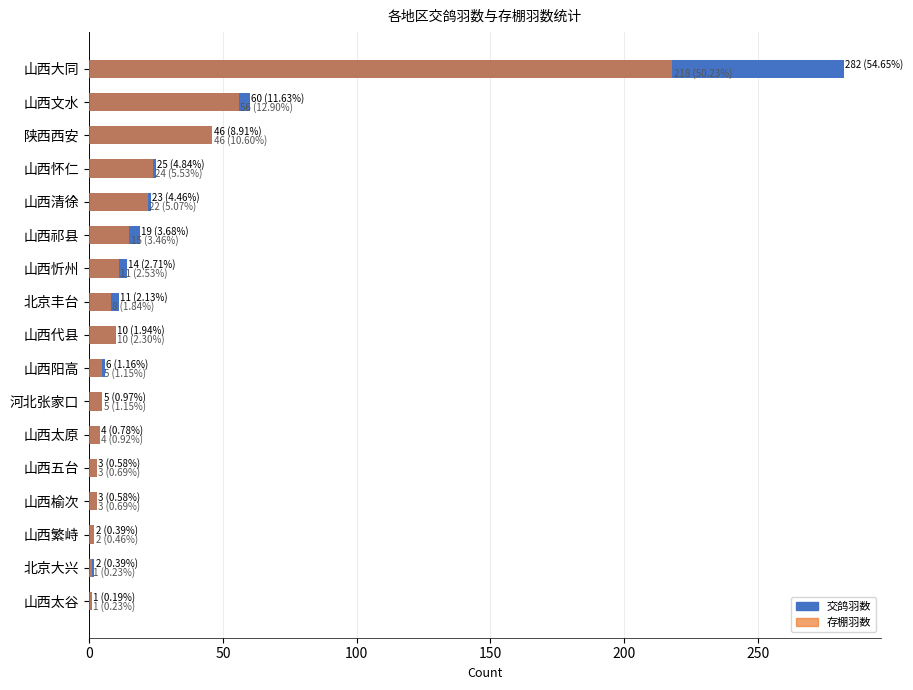

Which series has the largest total across all categories?

交鸽羽数